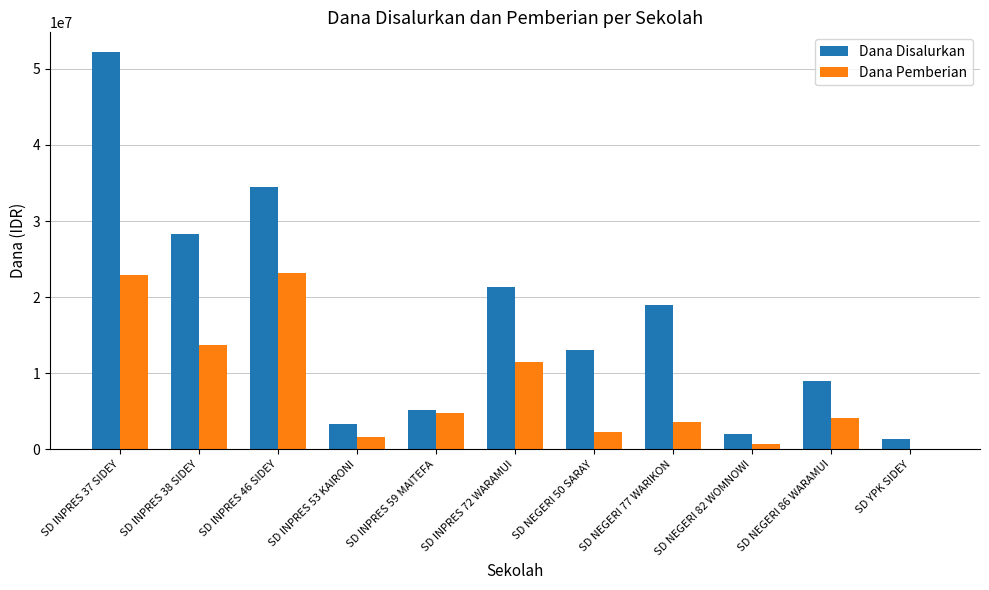

Reading right to left, extract all data points from this chart.

Dana Disalurkan: SD YPK SIDEY=1350000	SD NEGERI 86 WARAMUI=9000000	SD NEGERI 82 WOMNOWI=2025000	SD NEGERI 77 WARIKON=18900000	SD NEGERI 50 SARAY=13050000	SD INPRES 72 WARAMUI=21375000	SD INPRES 59 MAITEFA=5175000	SD INPRES 53 KAIRONI=3375000	SD INPRES 46 SIDEY=34425000	SD INPRES 38 SIDEY=28350000	SD INPRES 37 SIDEY=52200000
Dana Pemberian: SD YPK SIDEY=0	SD NEGERI 86 WARAMUI=4050000	SD NEGERI 82 WOMNOWI=675000	SD NEGERI 77 WARIKON=3600000	SD NEGERI 50 SARAY=2250000	SD INPRES 72 WARAMUI=11475000	SD INPRES 59 MAITEFA=4725000	SD INPRES 53 KAIRONI=1575000	SD INPRES 46 SIDEY=23175000	SD INPRES 38 SIDEY=13725000	SD INPRES 37 SIDEY=22950000